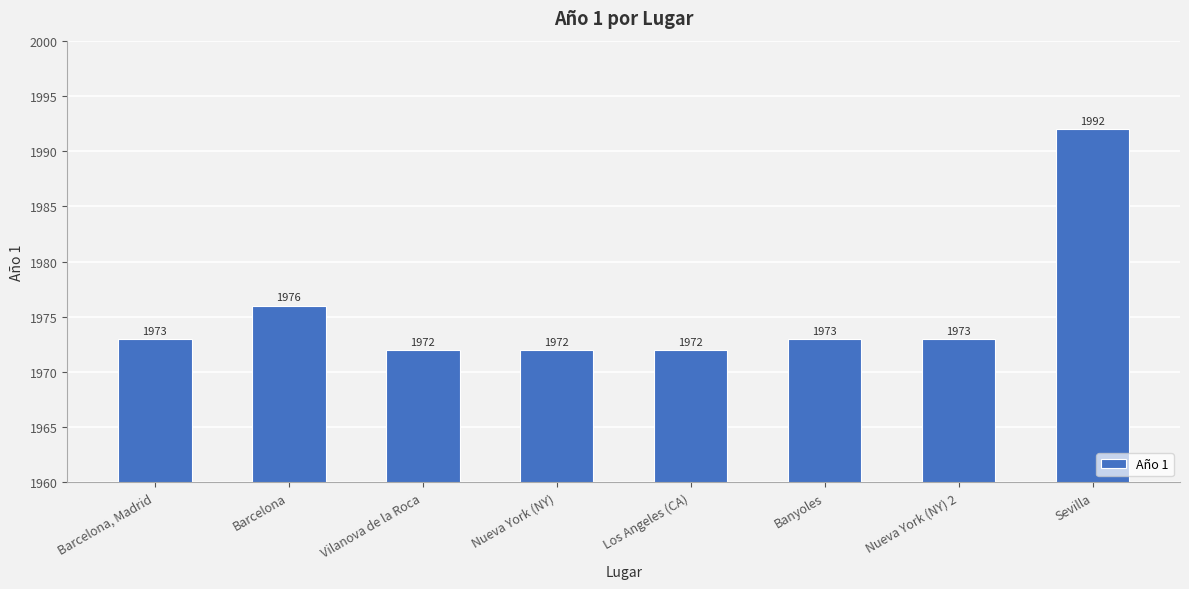

What is the ratio of the value at Vilanova de la Roca to the value at Banyoles?

1.0